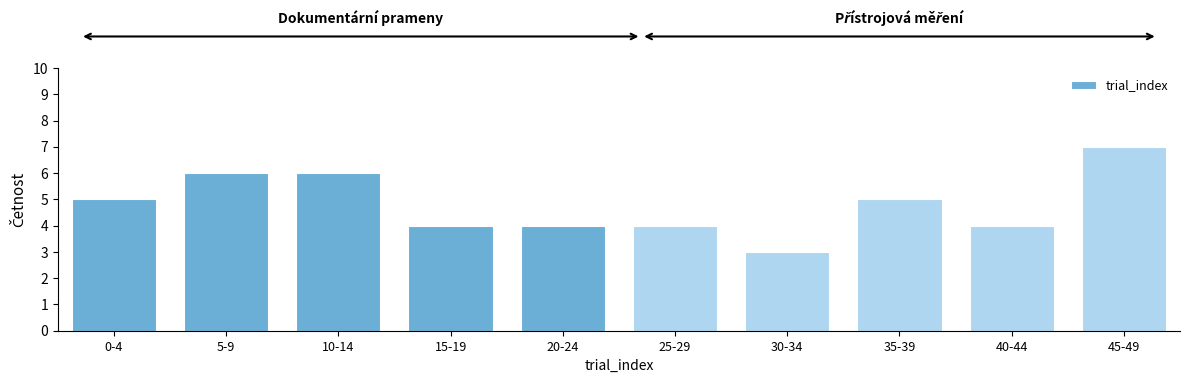

Reading left to right, what are all the values shown in this chart?

0-4=5	5-9=6	10-14=6	15-19=4	20-24=4	25-29=4	30-34=3	35-39=5	40-44=4	45-49=7